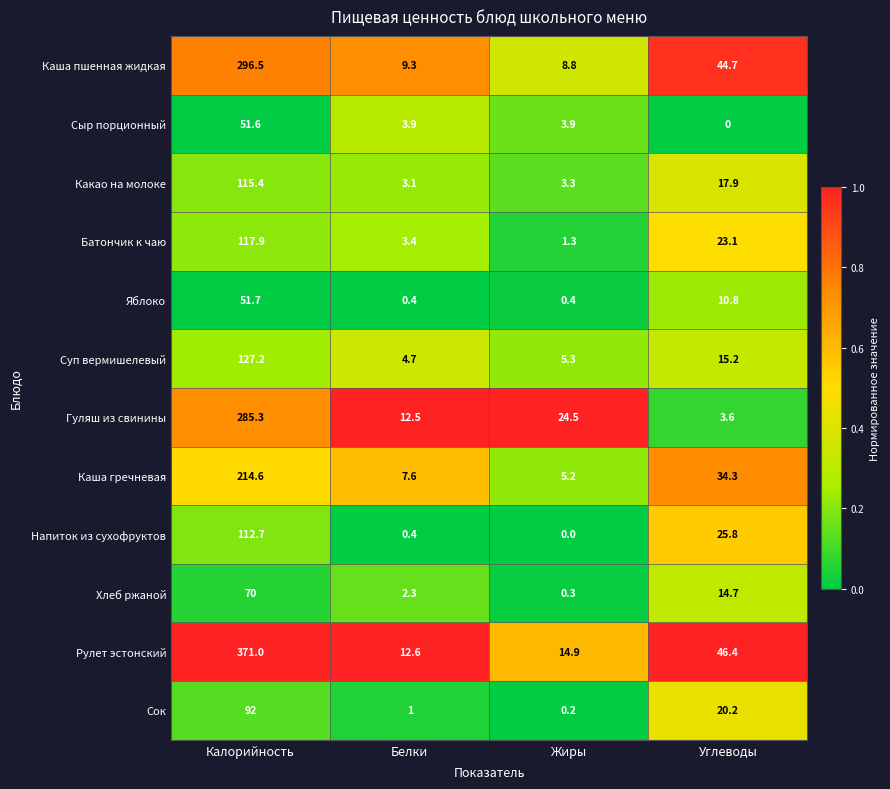

What is the sum of the Сок values at Белки and Углеводы?

21.2